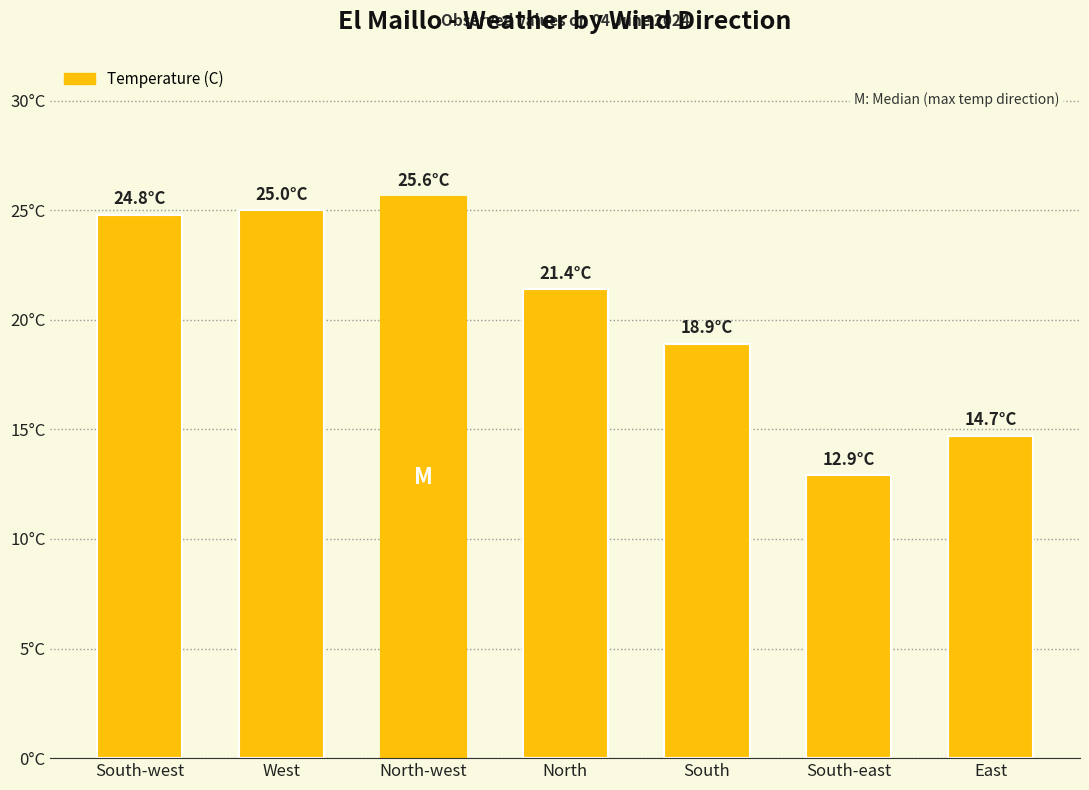

Reading right to left, transcribe all the data shown in this chart.

East=14.7	South-east=12.9	South=18.9	North=21.4	North-west=25.6	West=25.0	South-west=24.8